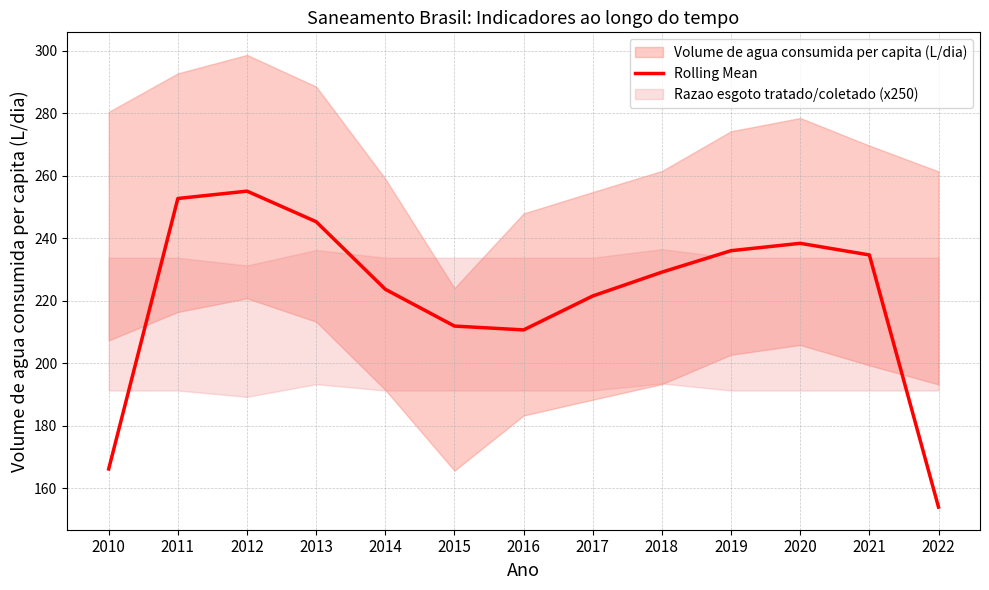

What is the maximum value shown in the chart?

255.1